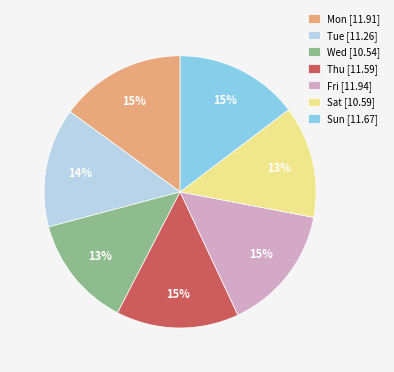

Combined, do Fri [11.94] and Sun [11.67] account for over 50%?

No